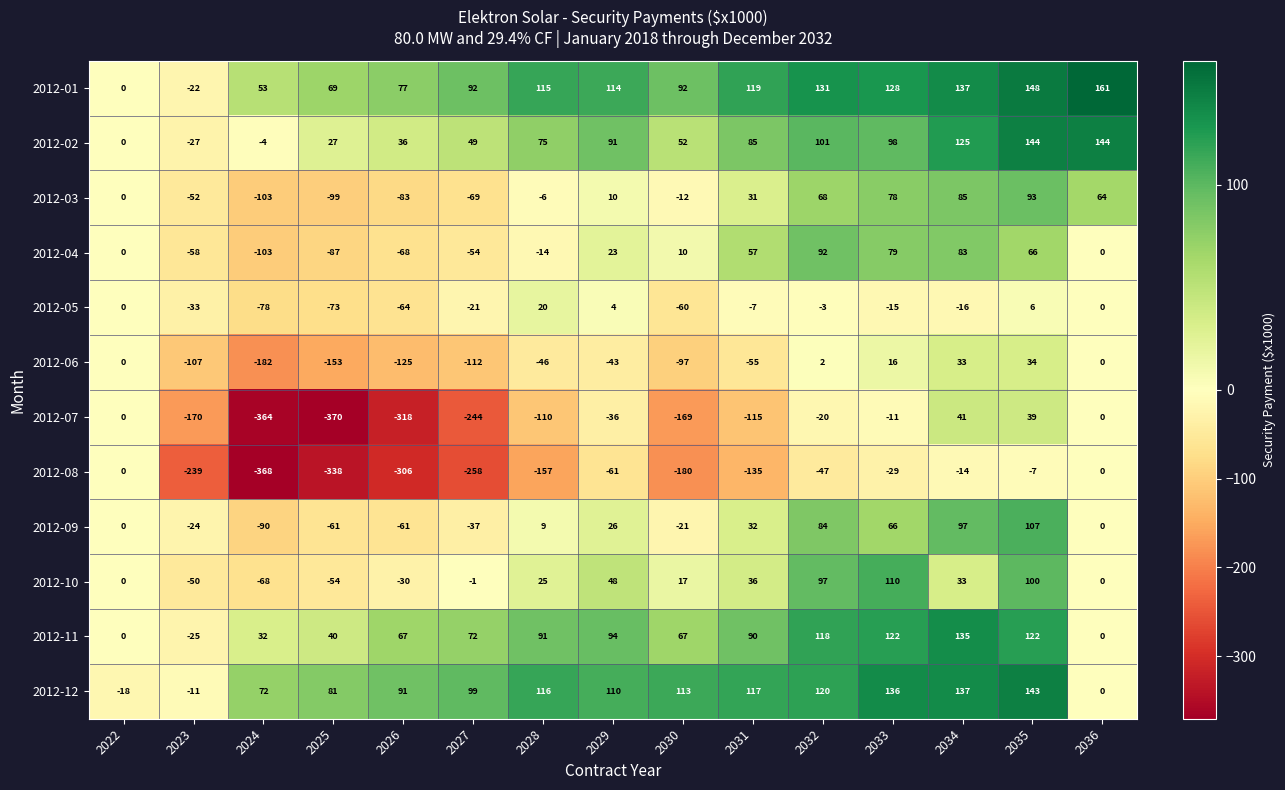

Which label corresponds to the smallest value in the chart?

2025